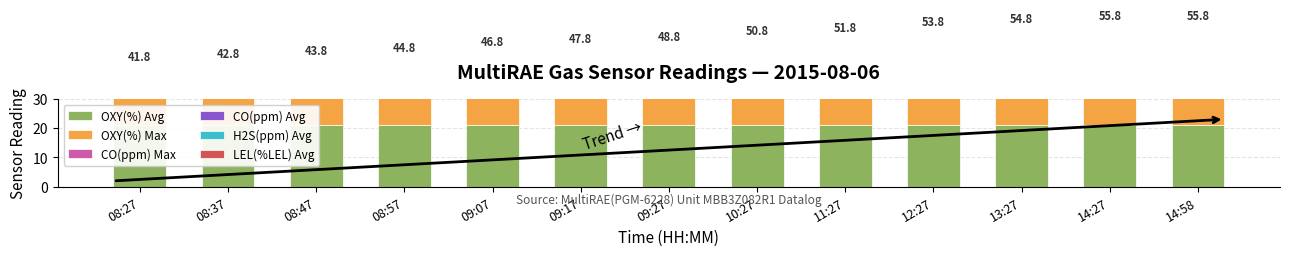

Reading left to right, transcribe all the data shown in this chart.

OXY(%) Avg: 20.9	20.9	20.9	20.9	20.9	20.9	20.9	20.9	20.9	20.9	20.9	20.9	20.9
OXY(%) Max: 20.9	20.9	20.9	20.9	20.9	20.9	20.9	20.9	20.9	20.9	20.9	20.9	20.9
CO(ppm) Max: 0.0	1.0	2.0	3.0	5.0	6.0	7.0	9.0	10.0	12.0	13.0	14.0	14.0
CO(ppm) Avg: 0.0	0.0	0.0	0.0	0.0	0.0	0.0	0.0	0.0	0.0	0.0	0.0	0.0
H2S(ppm) Avg: 0.0	0.0	0.0	0.0	0.0	0.0	0.0	0.0	0.0	0.0	0.0	0.0	0.0
LEL(%LEL) Avg: 0.0	0.0	0.0	0.0	0.0	0.0	0.0	0.0	0.0	0.0	0.0	0.0	0.0